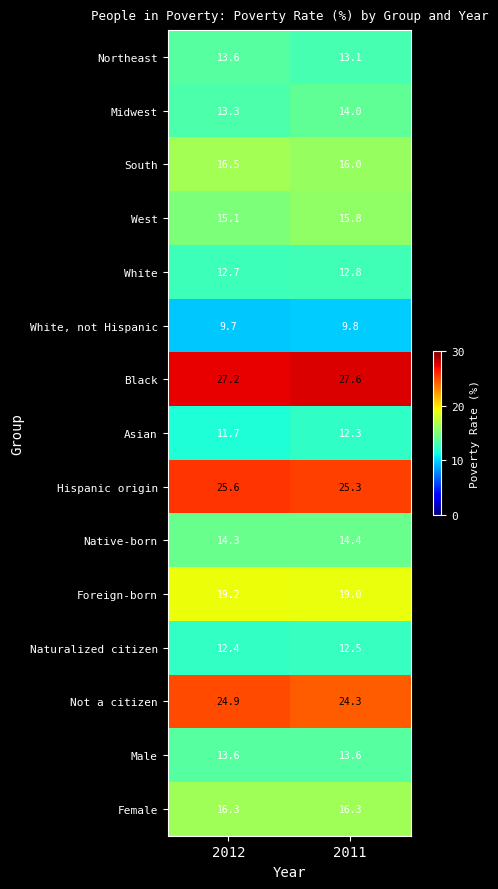

The value of Female at 2012 is 23.7. True or false?

False